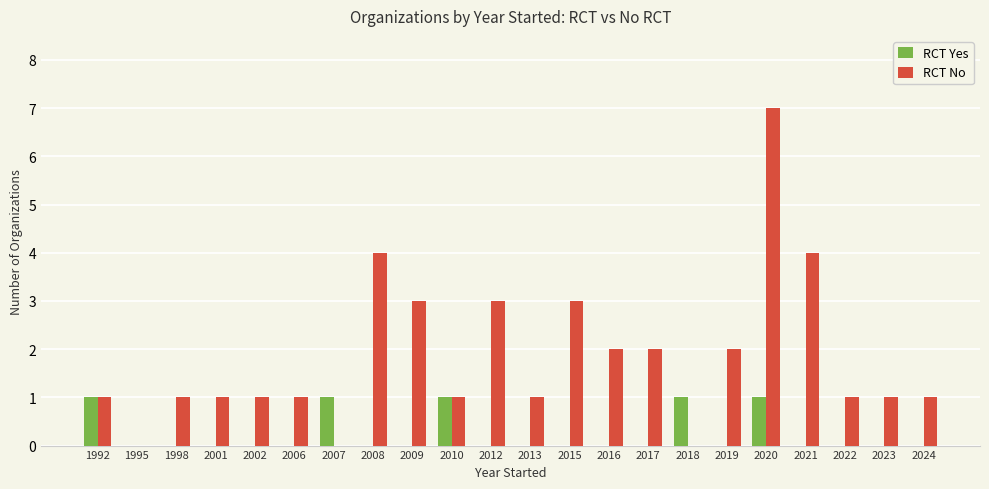

True or false: RCT No has a value of 3 at 2012.

True